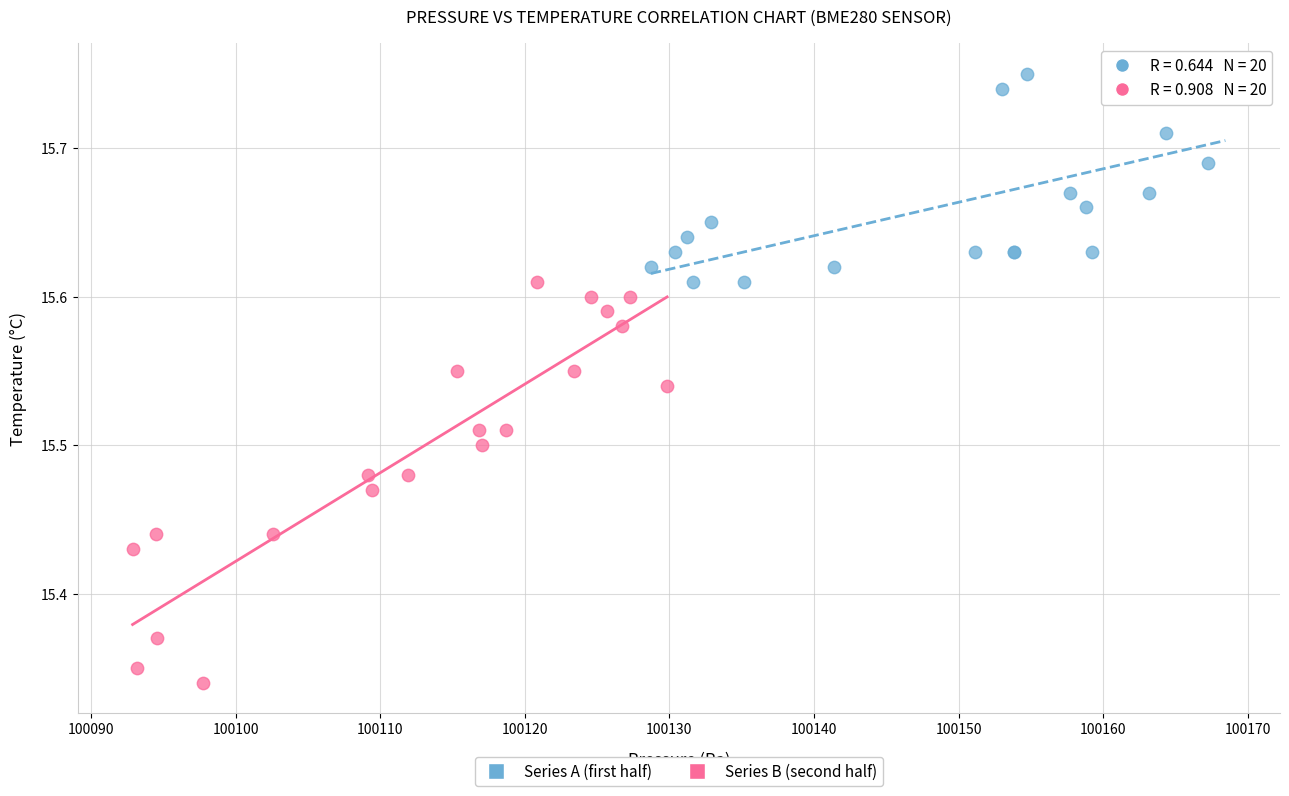

Which series reaches the minimum Y coordinate?

Series B (second half)